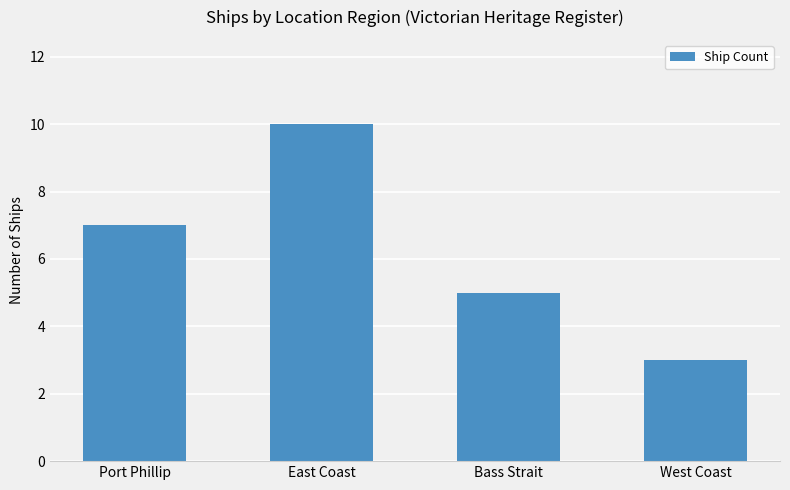

Approximately how many times larger is the value at West Coast compared to Bass Strait?

0.6